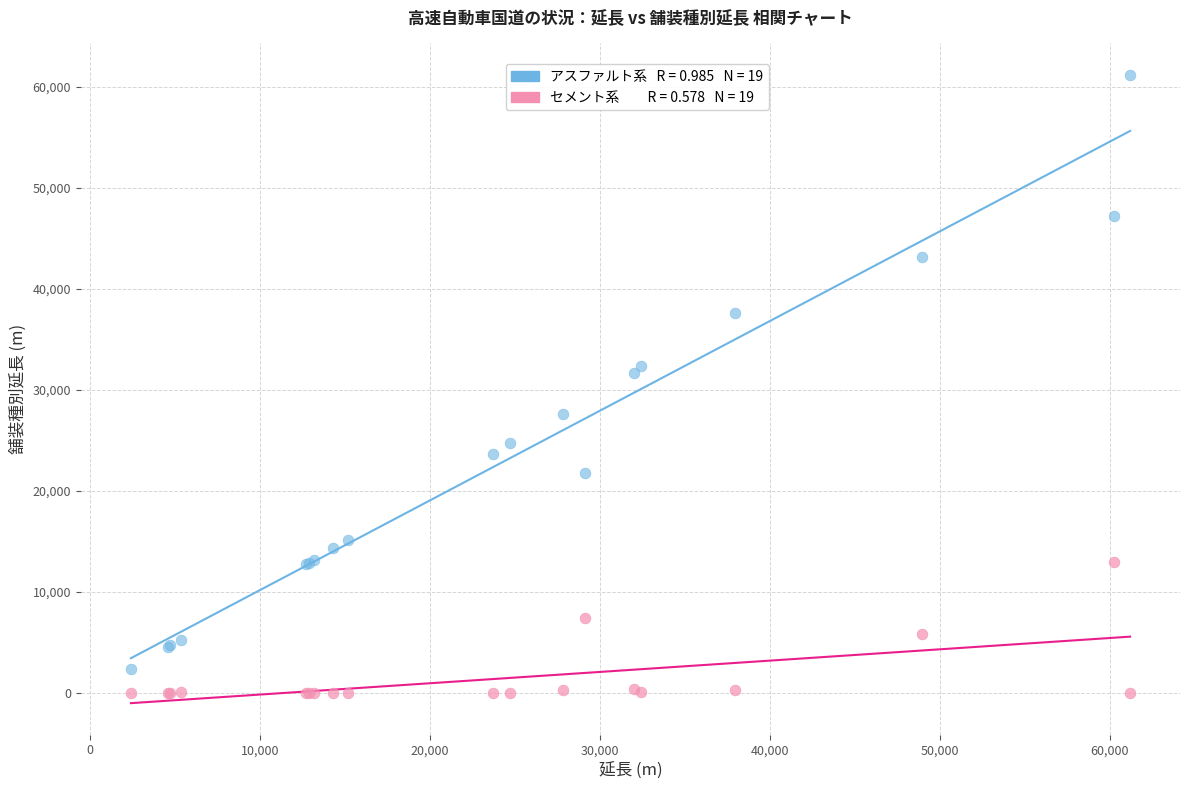

Across all series, what Y value is closest to 30600?

31636